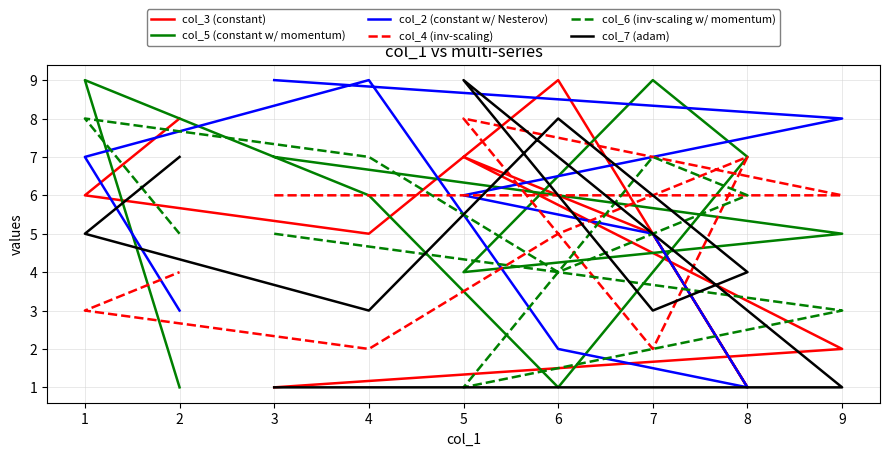

Which series changed the most between 9 and 1?

col_6 (inv-scaling w/ momentum)